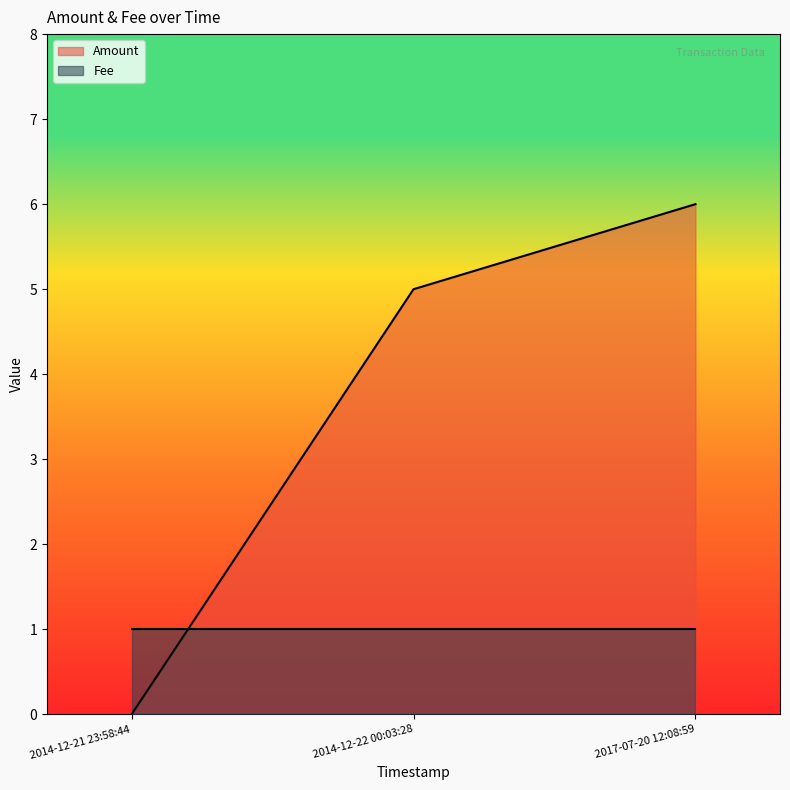

The chart shows a value of 0 at 2014-12-21 23:58:44. True or false?

True